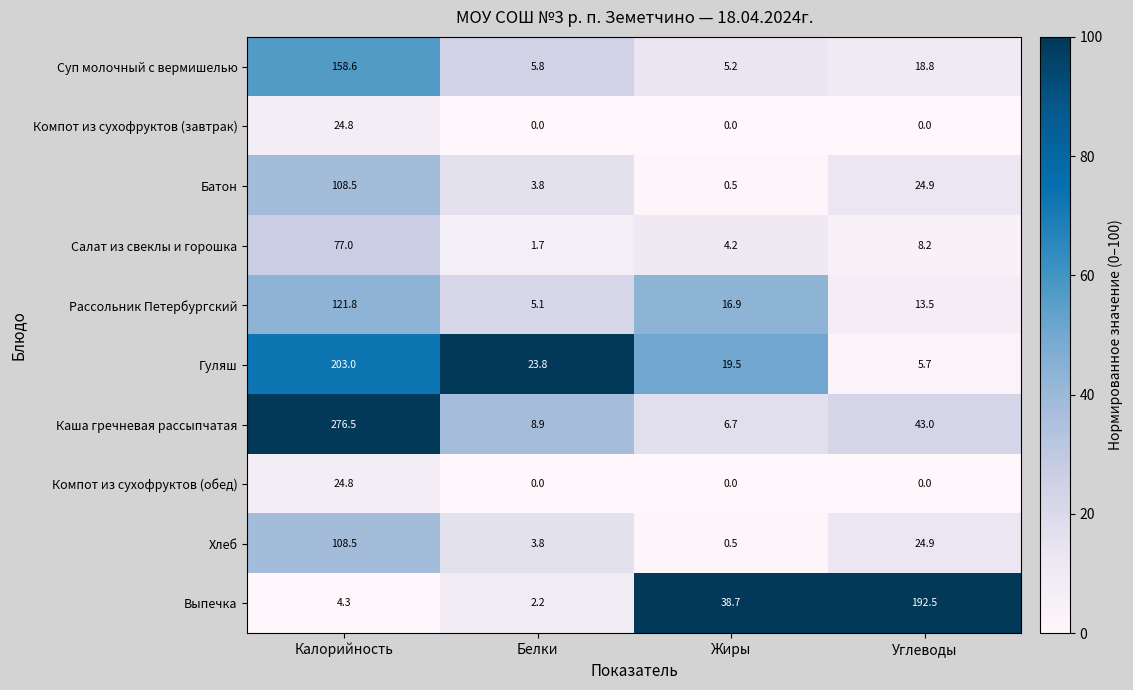

Which series has the largest total across all categories?

Каша гречневая рассыпчатая